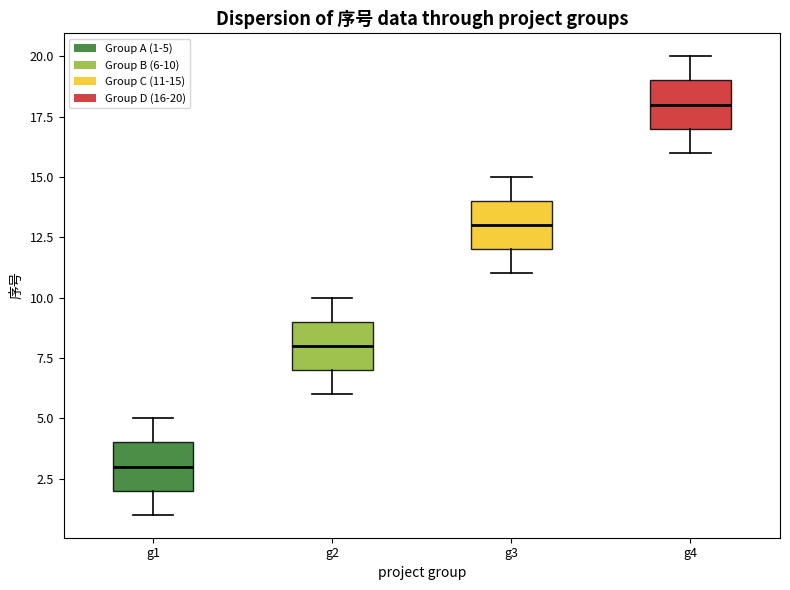

Reading left to right, transcribe this box plot: for each box, give where its median line is, the range the box spans, and where its two whiskers end, as read against the y-axis. The values are not printed on the chart, so give them approximately, as read against the axis.

g1: median 3, box 2 to 4, whiskers 1 to 5
g2: median 8, box 7 to 9, whiskers 6 to 10
g3: median 13, box 12 to 14, whiskers 11 to 15
g4: median 18, box 17 to 19, whiskers 16 to 20